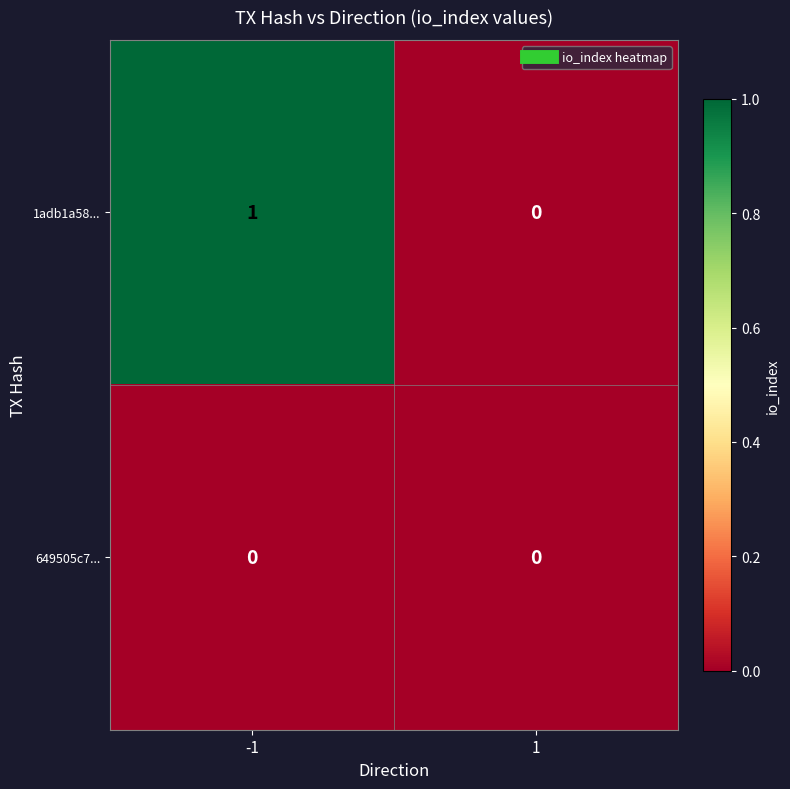

Rank the series by their maximum value, from highest to lowest.

1adb1a58..., 649505c7...